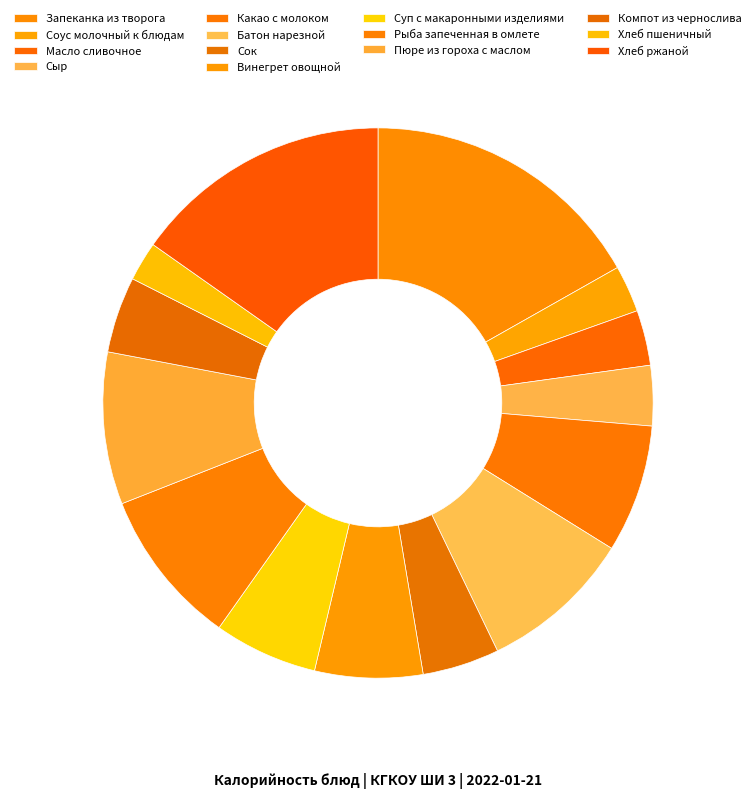

Rank the categories by value from highest to lowest.

Запеканка из творога, Хлеб ржаной, Рыба запеченная в омлете, Батон нарезной, Пюре из гороха с маслом, Какао с молоком, Винегрет овощной, Суп с макаронными изделиями, Сок, Компот из чернослива, Сыр, Масло сливочное, Соус молочный к блюдам, Хлеб пшеничный